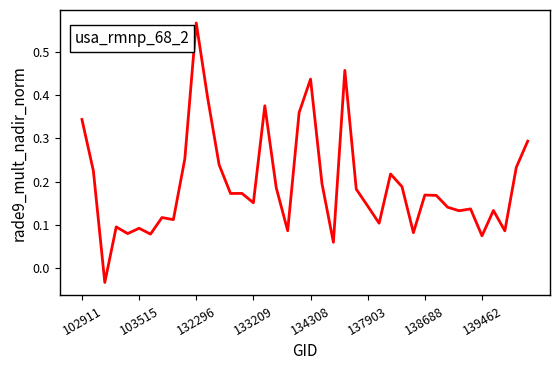

What is the sum of all values?

7.7